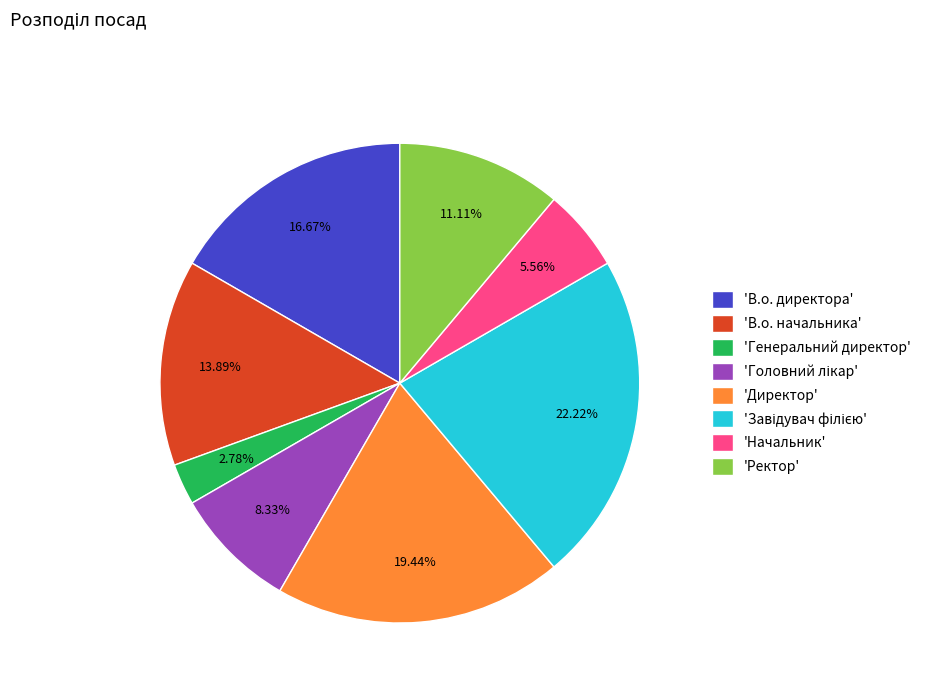

Approximately how many times larger is the value at 'Директор' compared to 'В.о. директора'?

1.2